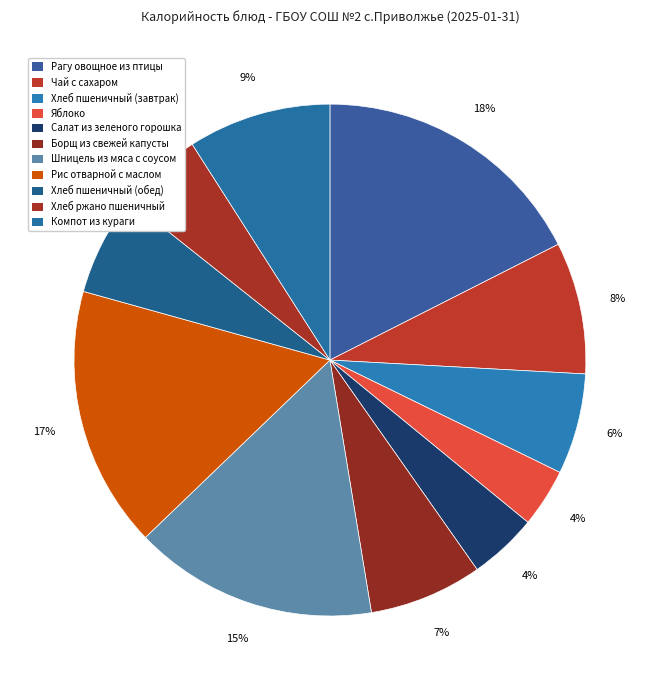

To the nearest percent, what is the average slice percentage?

9%